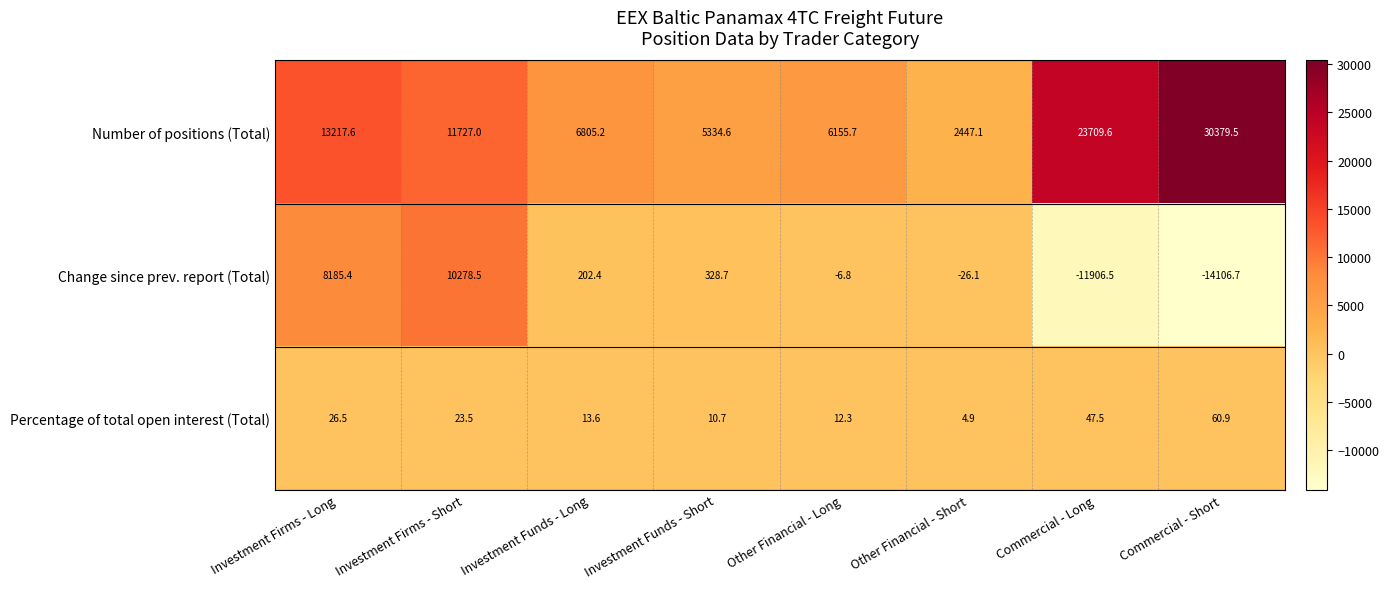

Reading left to right, extract all data points from this chart.

Number of positions (Total): 13217.6	11727.0	6805.2	5334.6	6155.7	2447.1	23709.6	30379.5
Change since prev. report (Total): 8185.4	10278.5	202.4	328.7	-6.8	-26.1	-11906.5	-14106.7
Percentage of total open interest (Total): 26.5	23.5	13.6	10.7	12.3	4.9	47.5	60.9